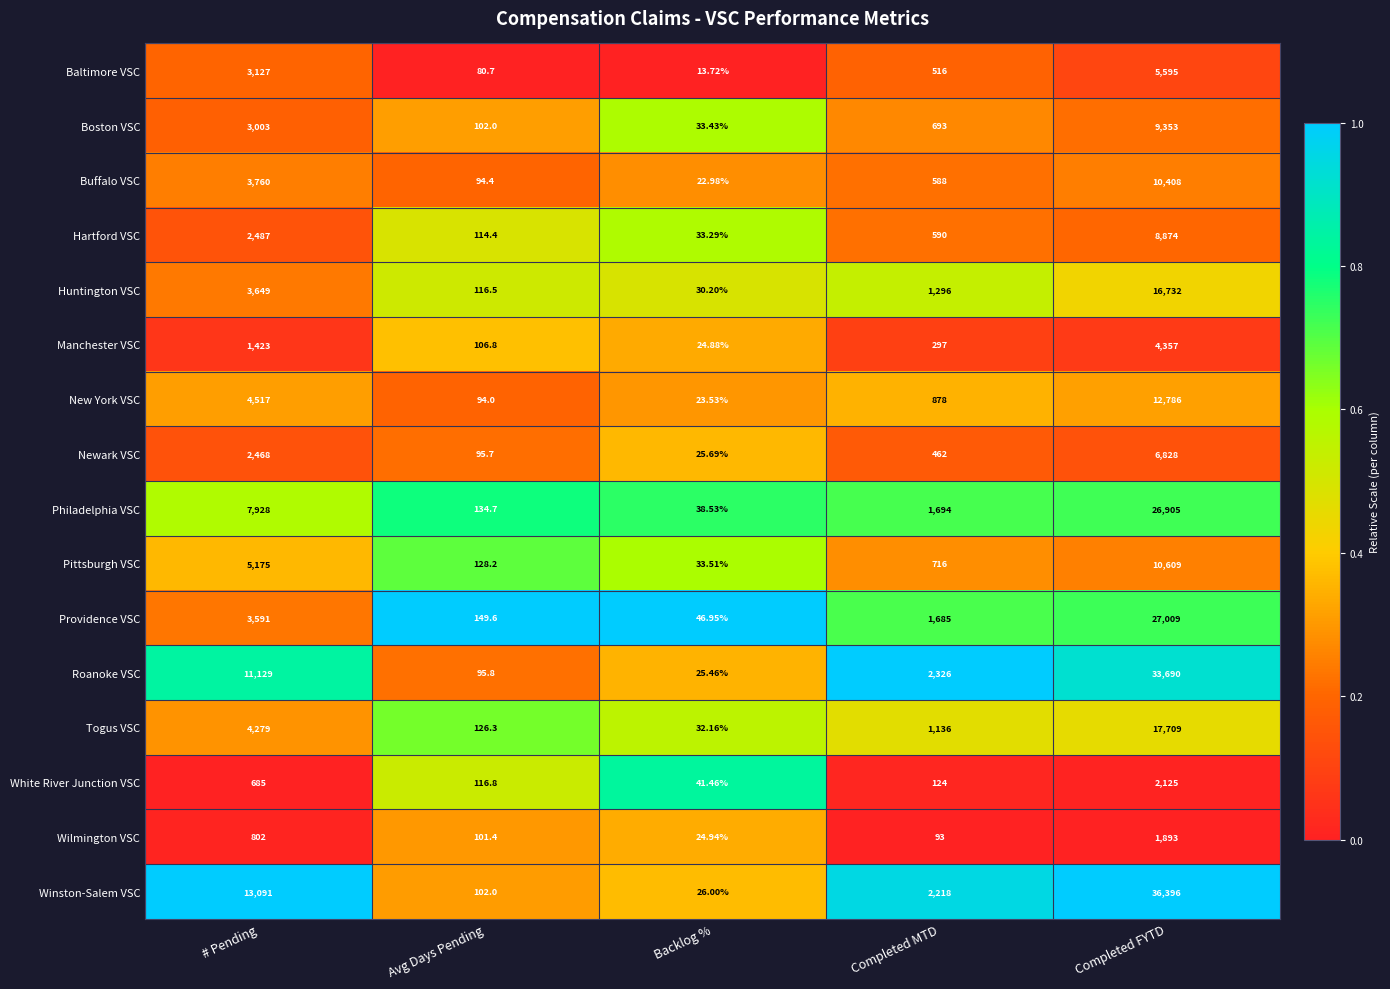

Rank the series by their maximum value, from highest to lowest.

Winston-Salem VSC, Roanoke VSC, Providence VSC, Philadelphia VSC, Togus VSC, Huntington VSC, New York VSC, Pittsburgh VSC, Buffalo VSC, Boston VSC, Hartford VSC, Newark VSC, Baltimore VSC, Manchester VSC, White River Junction VSC, Wilmington VSC